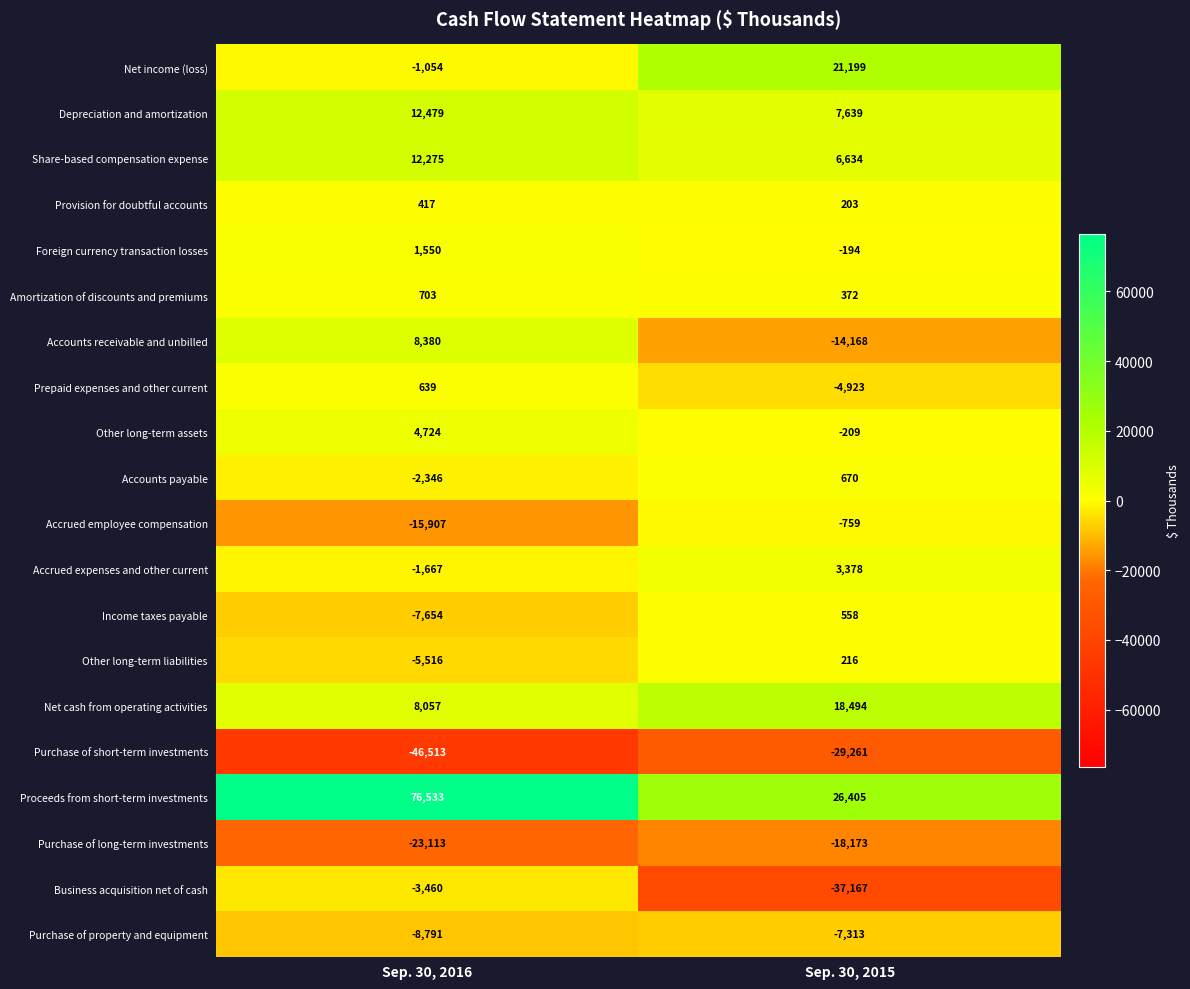

The Foreign currency transaction losses series shows 1550 at Sep. 30, 2016. True or false?

True